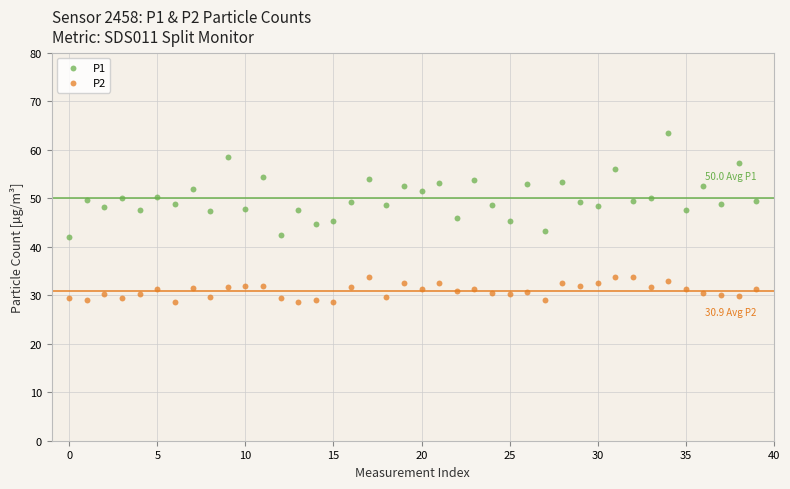

Which series has the largest Y range (max minus min)?

P1